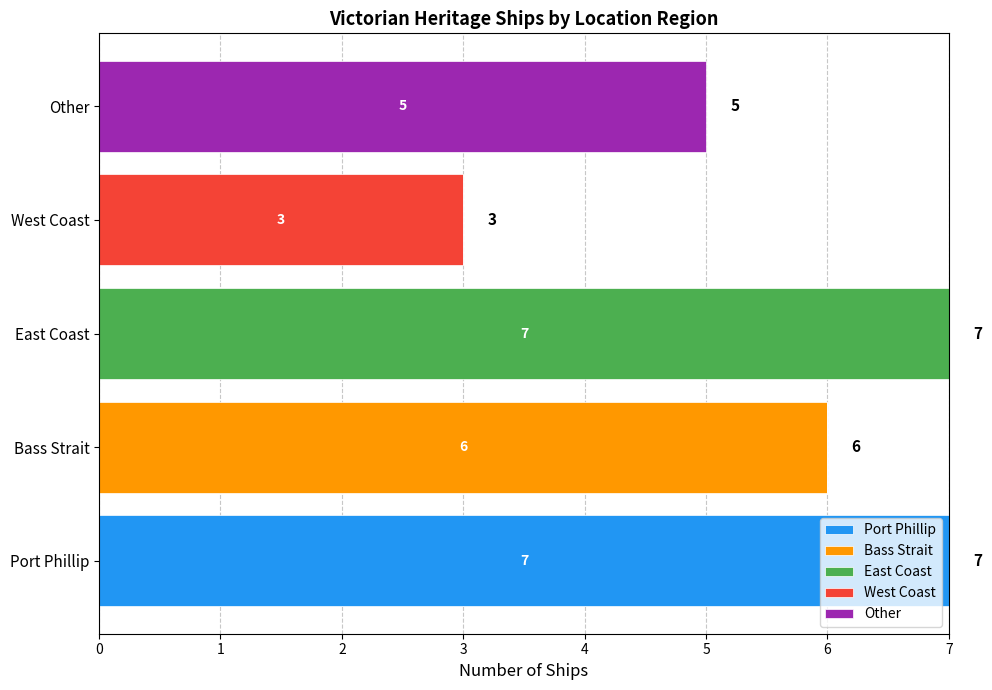

What is the highest value of the Port Phillip series?

7